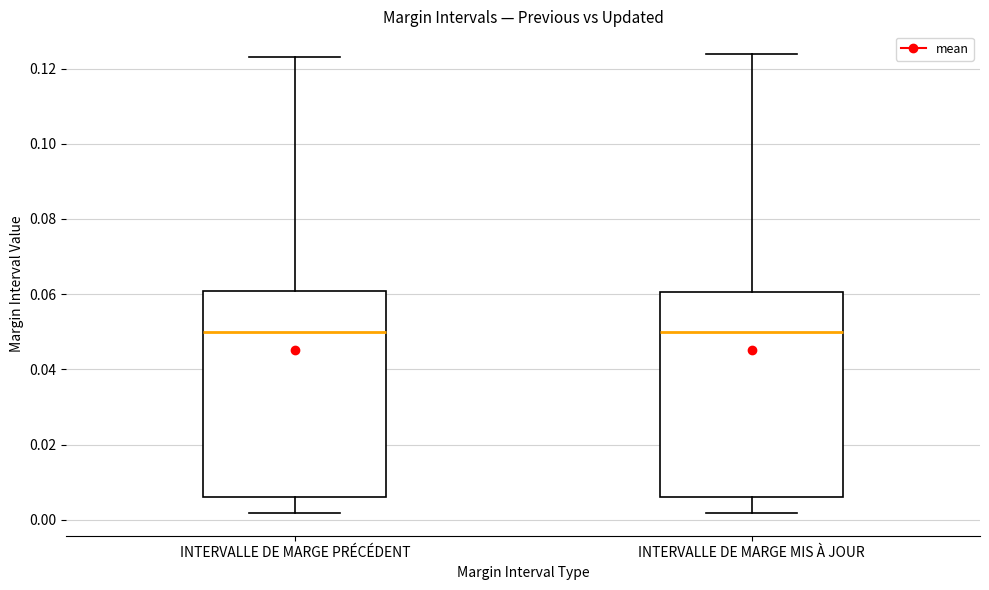

Reading left to right, read every box against the y-axis: the position of its median line, the range the box covers, and the ends of its whiskers. The values are not printed on the chart, so give them approximately, as read against the axis.

INTERVALLE DE MARGE PRÉCÉDENT: median 0.050, box 0.006 to 0.060, whiskers 0.002 to 0.124
INTERVALLE DE MARGE MIS À JOUR: median 0.050, box 0.006 to 0.060, whiskers 0.002 to 0.124